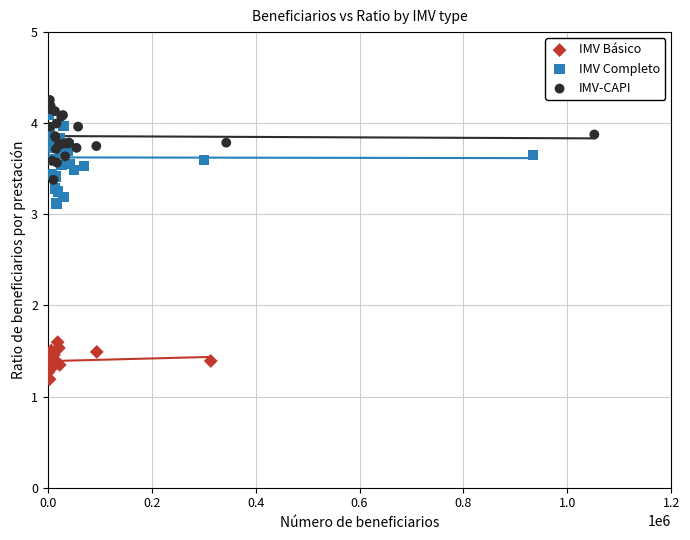

Which series reaches the minimum Y coordinate?

IMV Básico